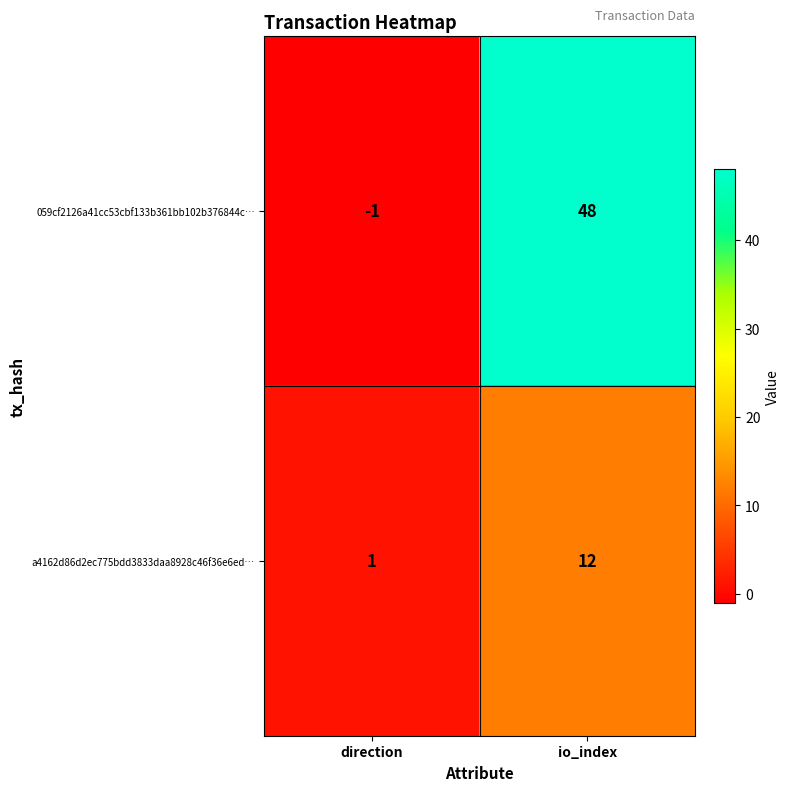

What is the maximum value for 059cf2126a41cc53cbf133b361bb102b376844c…?

48